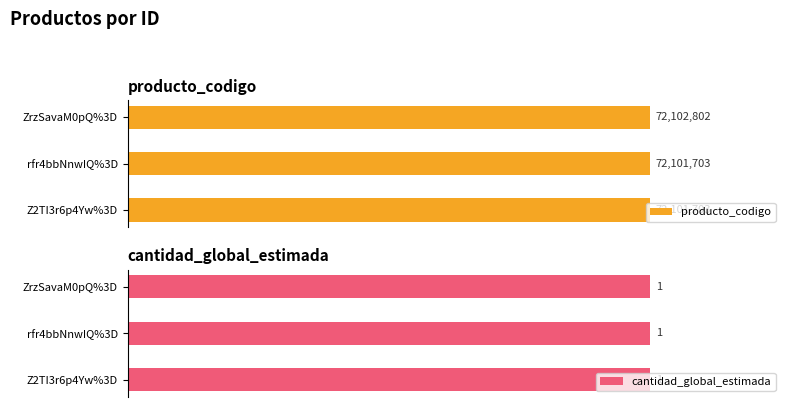

What is the minimum value for producto_codigo?

72101703.0